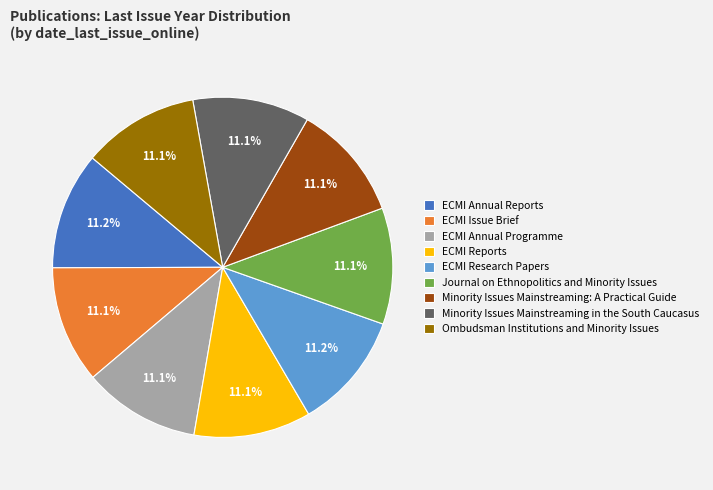

True or false: ECMI Research Papers accounts for 25% of the total.

False